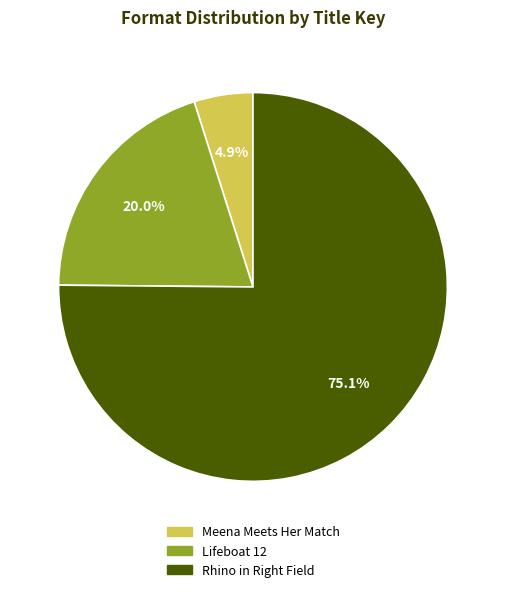

To the nearest percent, what is the difference between the largest and smallest slice percentages?

70%